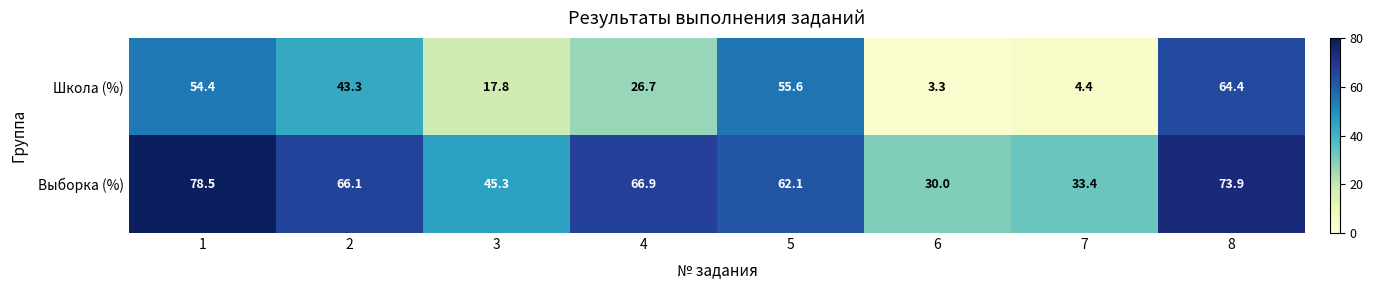

Reading left to right, list all the values displayed in this chart.

Школа (%): 1=54.4	2=43.3	3=17.8	4=26.7	5=55.6	6=3.3	7=4.4	8=64.4
Выборка (%): 1=78.5	2=66.1	3=45.3	4=66.9	5=62.1	6=30.0	7=33.4	8=73.9